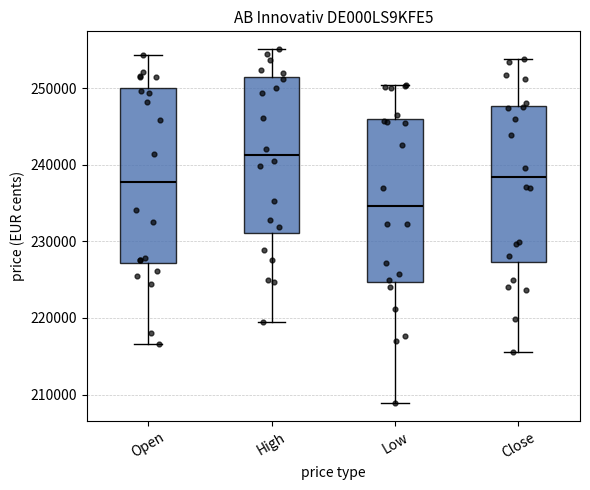

Reading left to right, transcribe this box plot: for each box, give where its median line is, the range the box spans, and where its two whiskers end, as read against the y-axis. The values are not printed on the chart, so give them approximately, as read against the axis.

Open: median 238000, box 227000 to 250000, whiskers 217000 to 254000
High: median 241000, box 231000 to 251000, whiskers 220000 to 255000
Low: median 235000, box 225000 to 246000, whiskers 209000 to 250000
Close: median 238000, box 227000 to 248000, whiskers 216000 to 254000